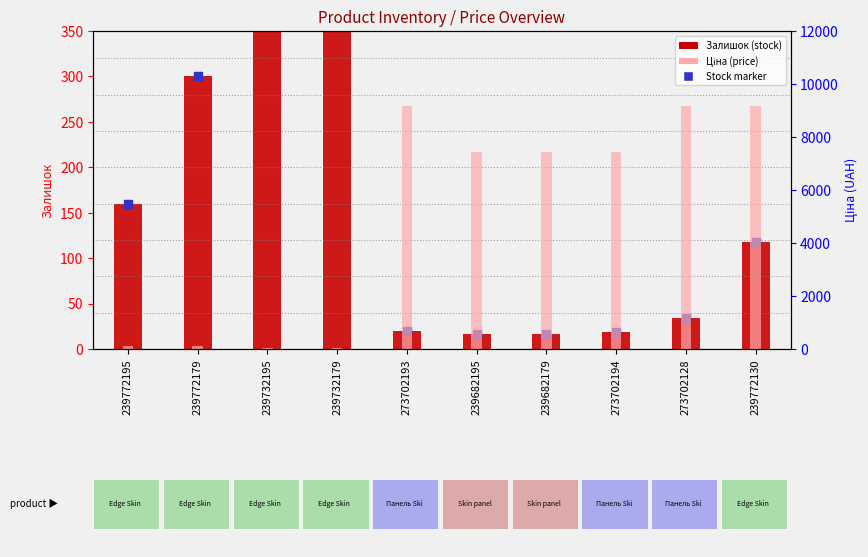

Which series reaches the maximum Y coordinate?

Ціна (price)